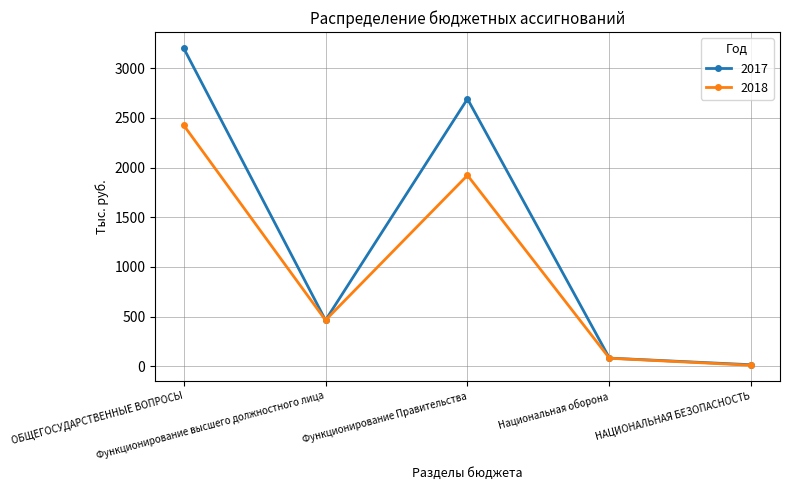

Rank the series at Функционирование Правительства from lowest to highest value.

2018, 2017